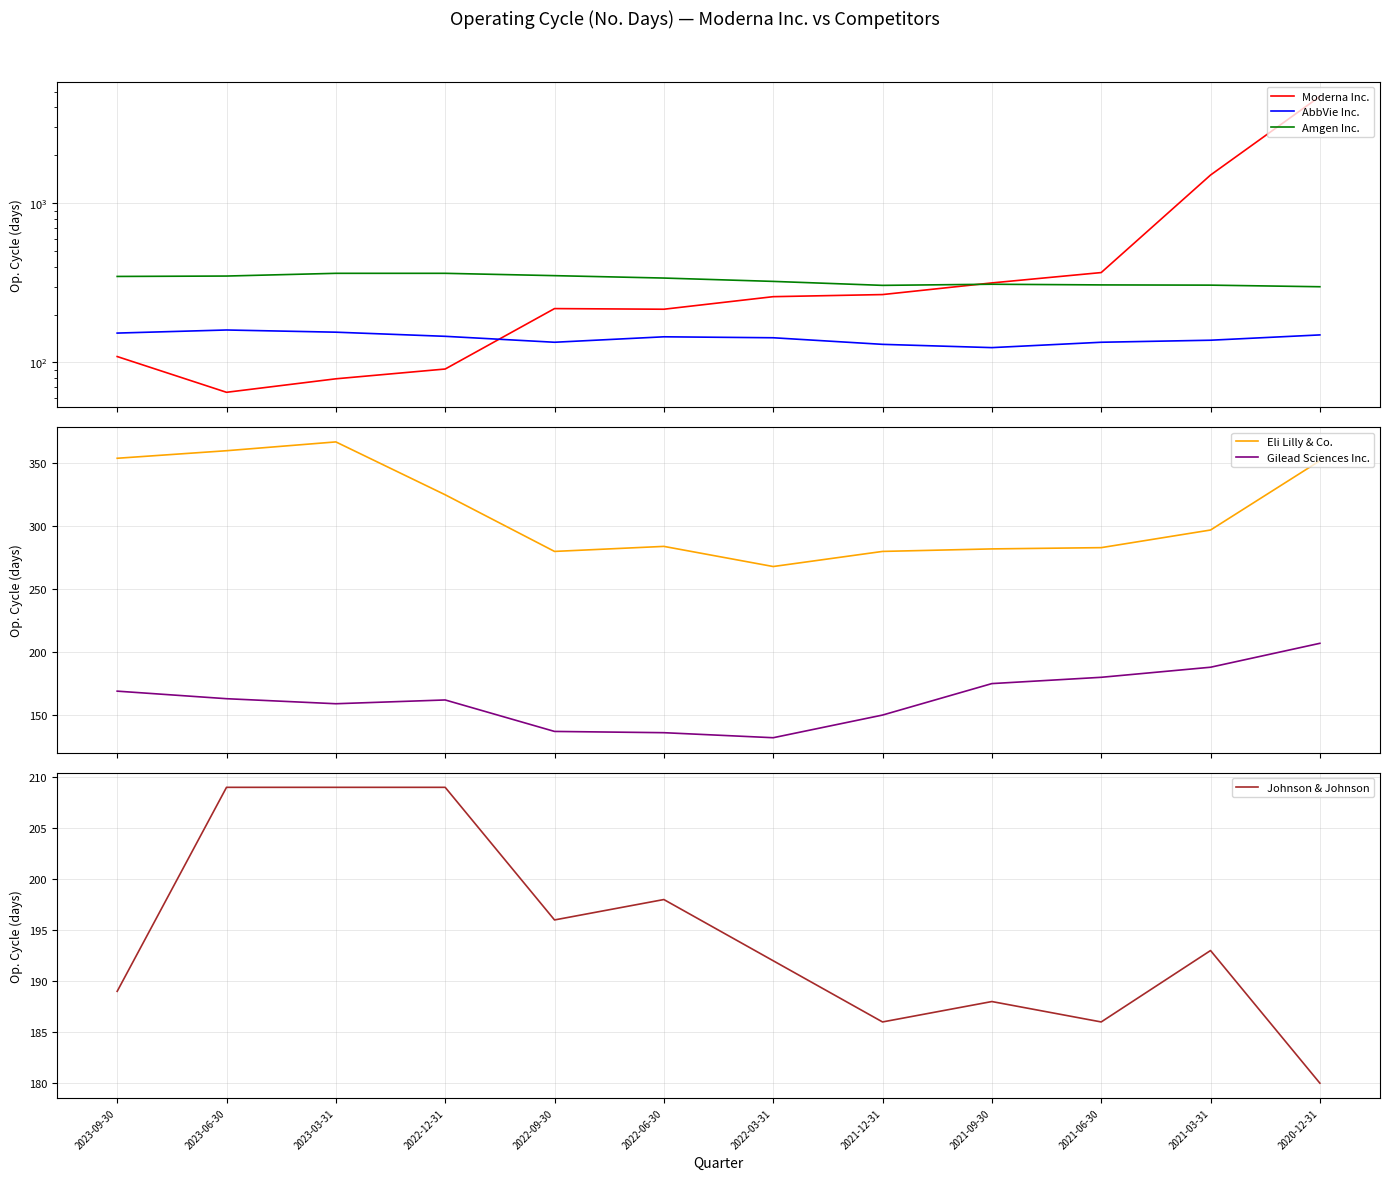

At which category does AbbVie Inc. reach its first local valley?

2022-09-30